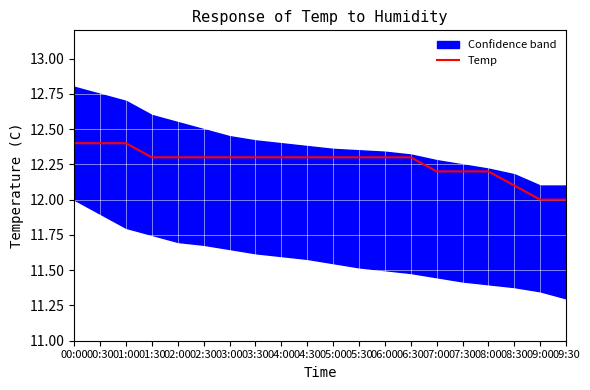

What is the average value?

12.3